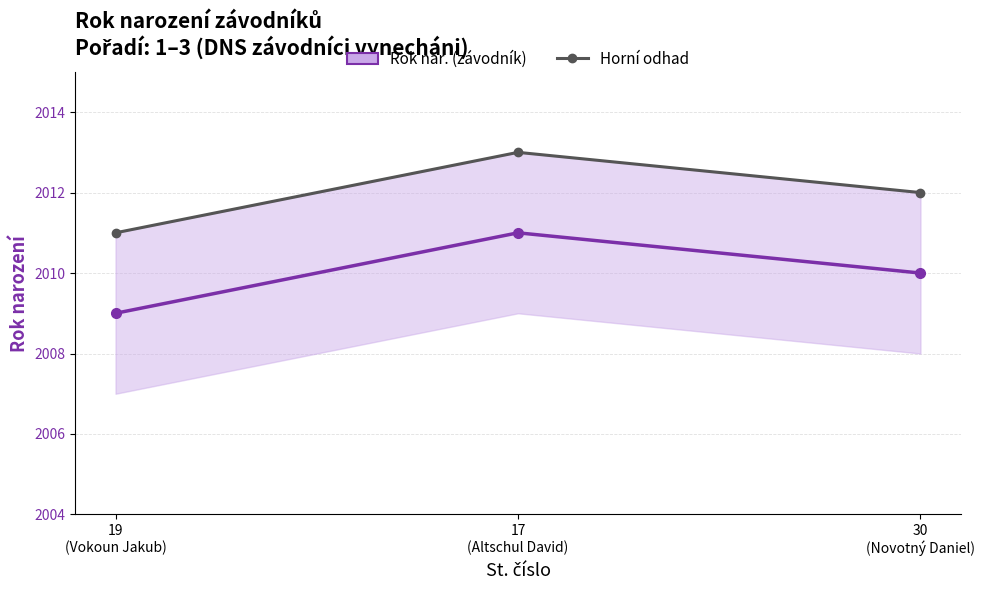

Rank the series by their average value, from lowest to highest.

Rok nar. (závodník), Horní odhad